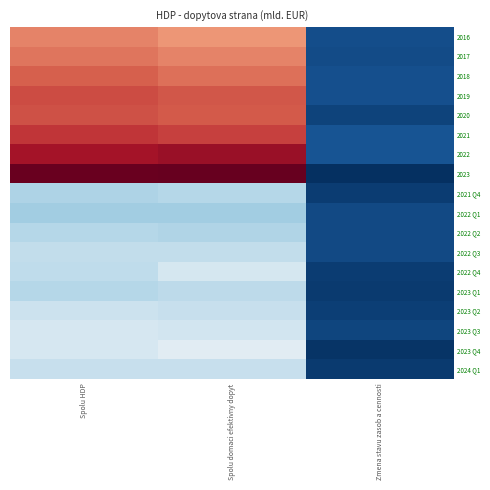

How many distinct data groups are displayed?

18